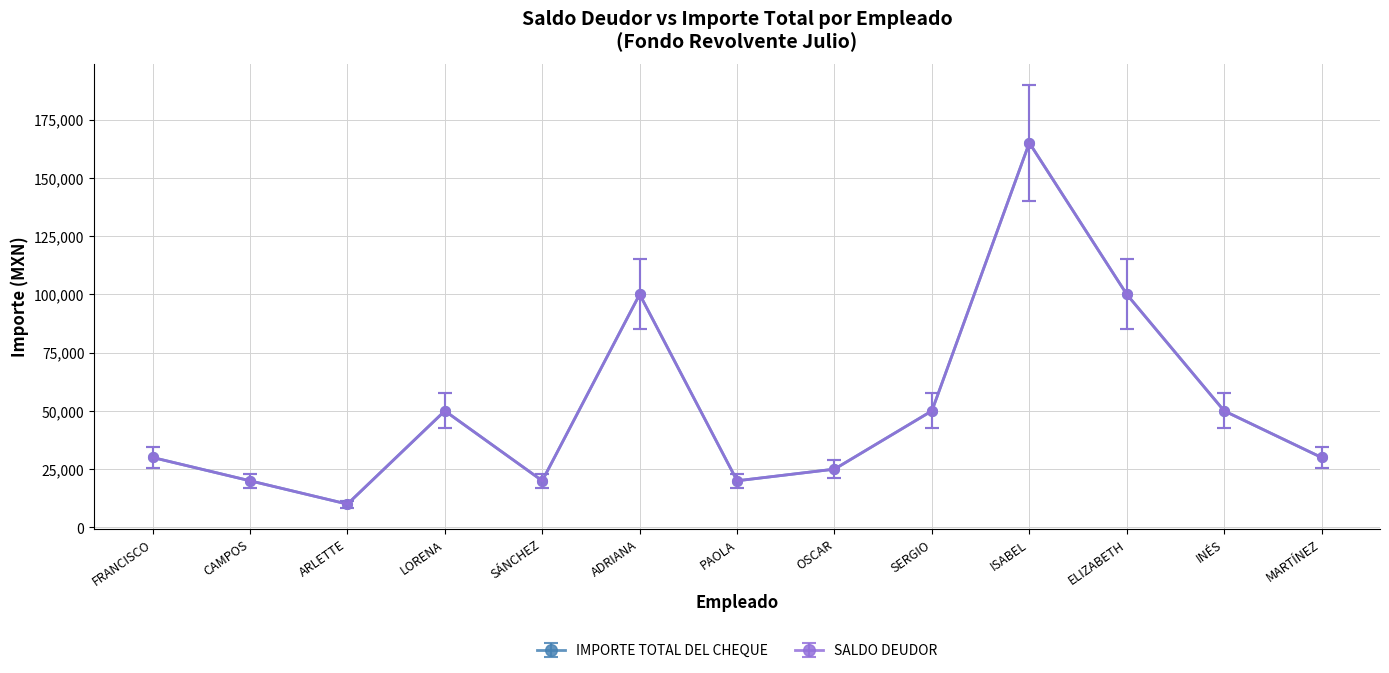

What is the maximum value shown in the chart?

165000